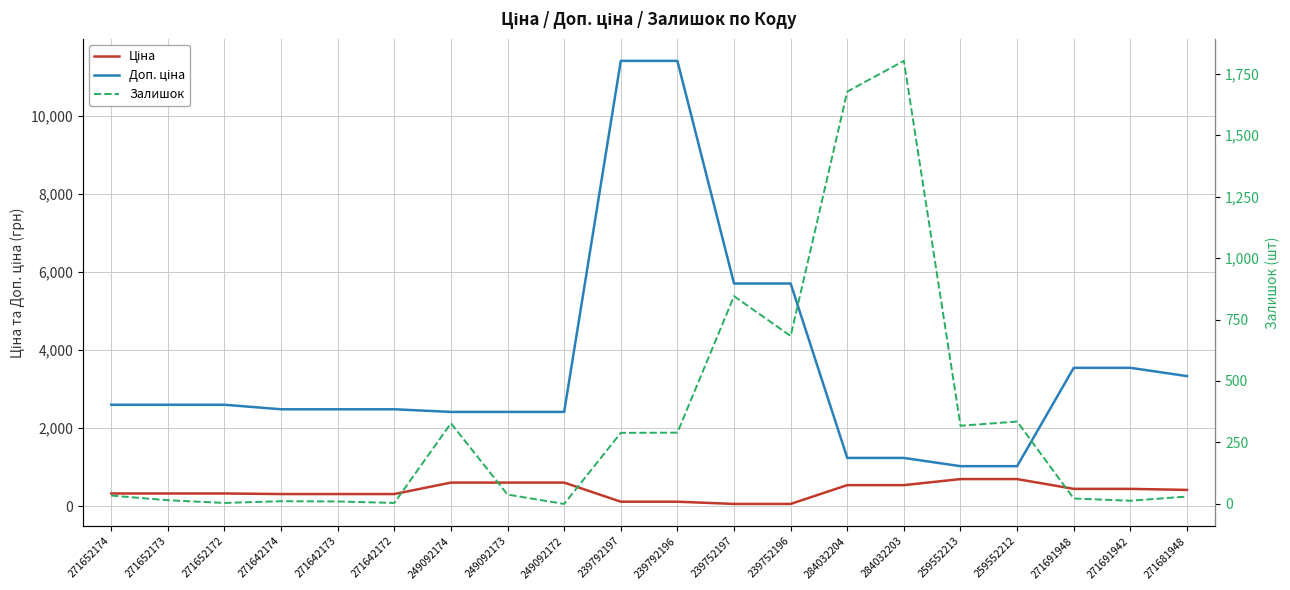

What is the greatest value displayed?

11410.0